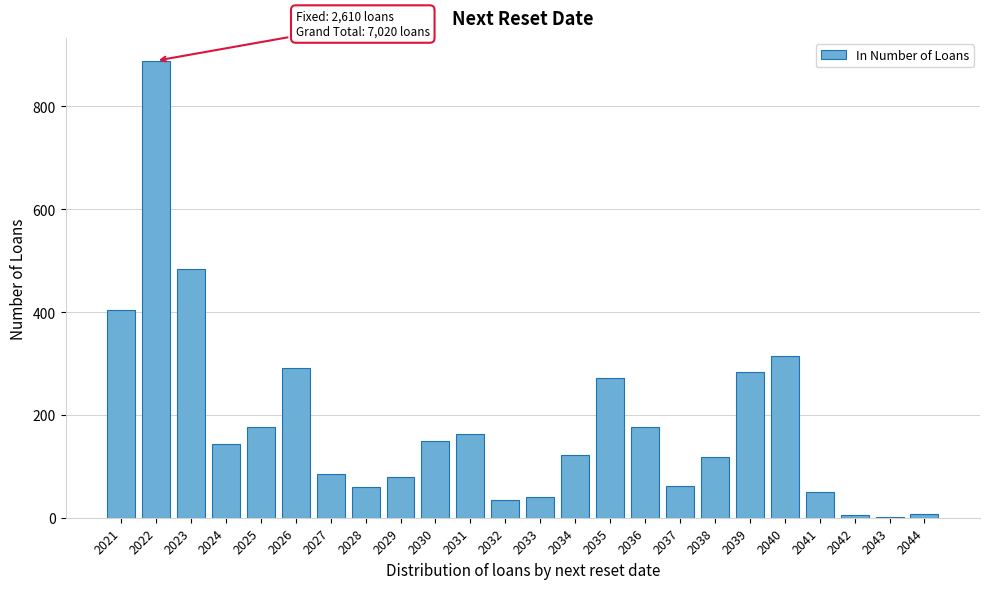

Read the value at 2029.

79